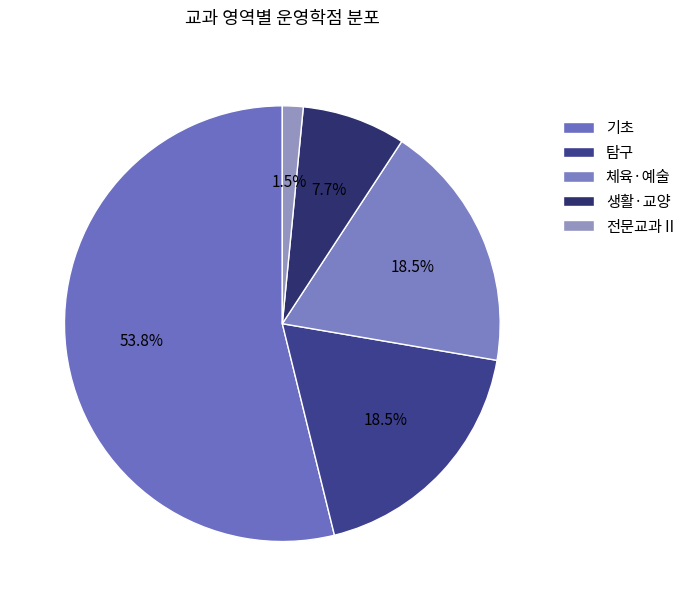

Rank the categories by value from highest to lowest.

기초, 탐구, 체육·예술, 생활·교양, 전문교과Ⅱ